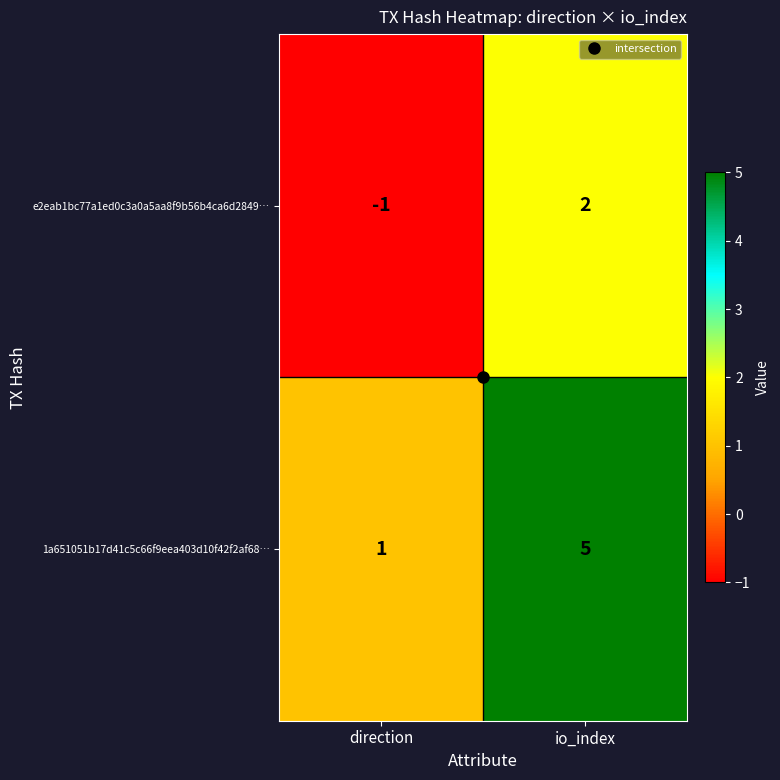

At which label is e2eab1bc77a1ed0c3a0a5aa8f9b56b4ca6d2849… closest to 0?

direction